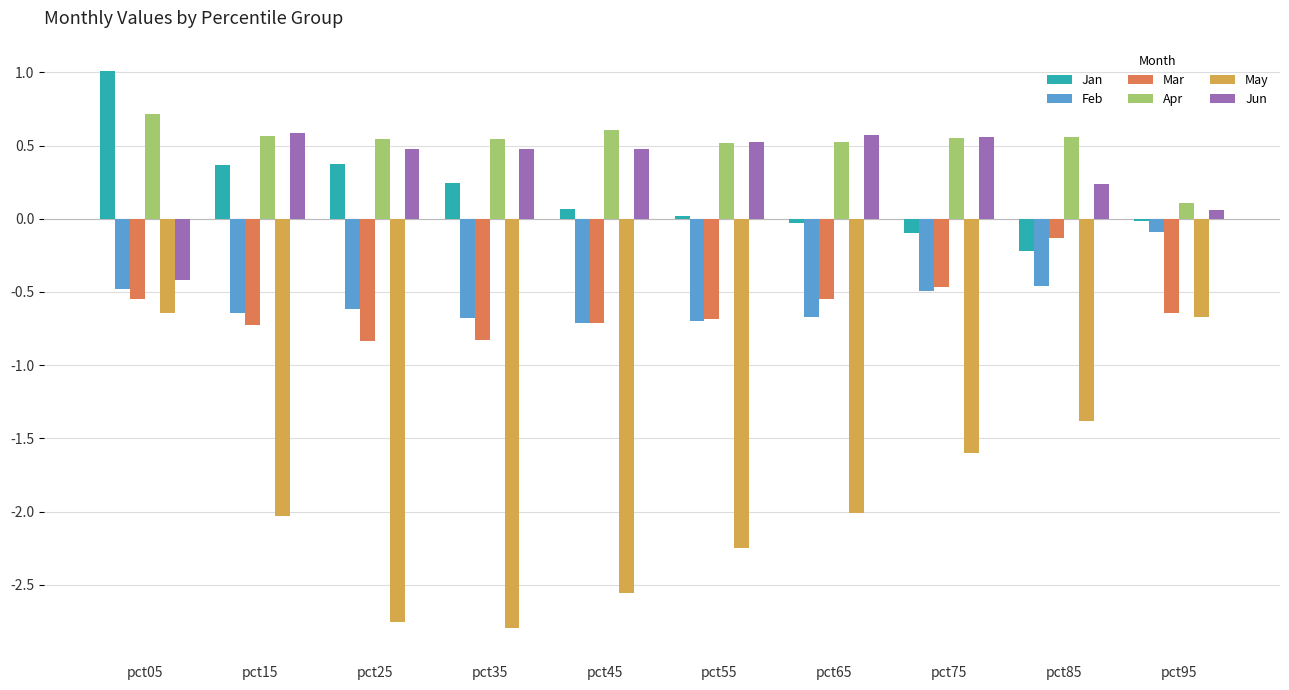

What is the sum of the Apr values at pct45 and pct85?

1.2